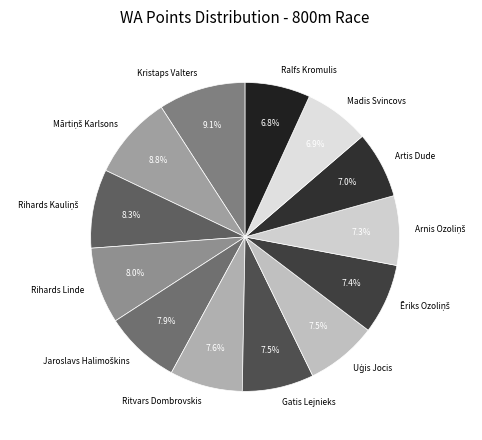

What percentage is NOT represented by Madis Svincovs?

93.1%